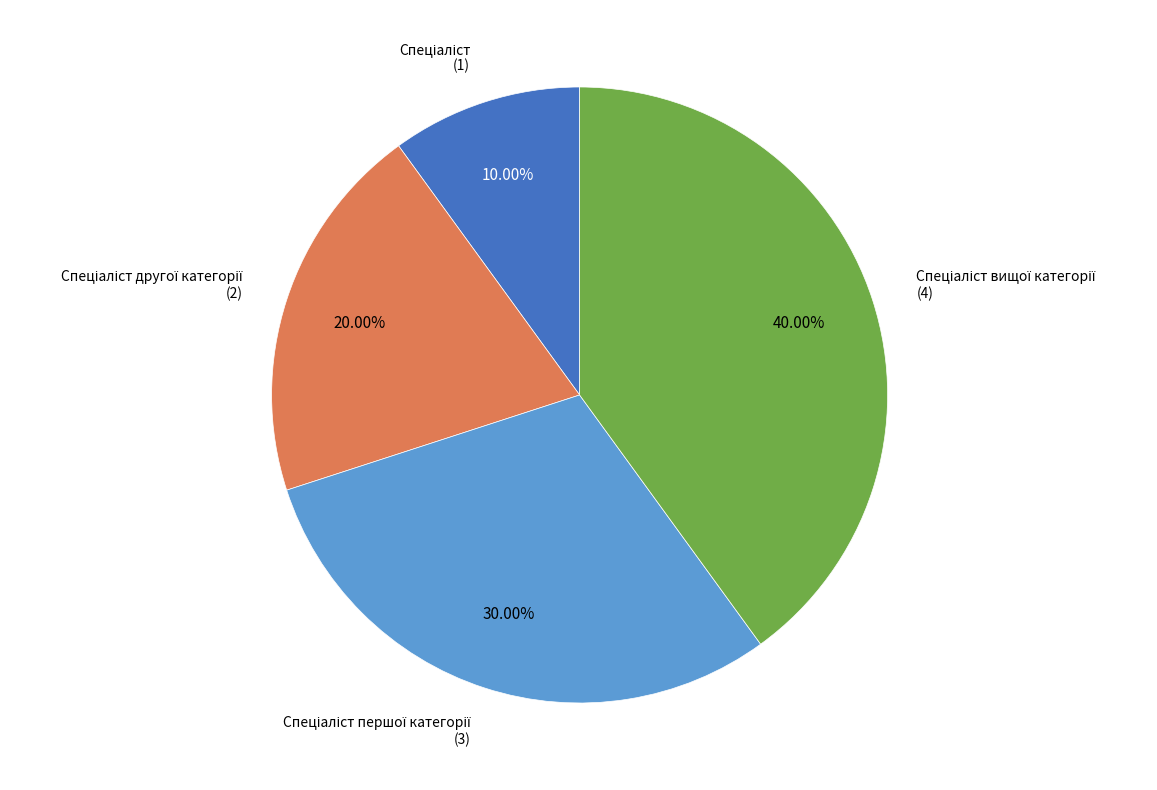

Is there a majority slice in this chart?

No